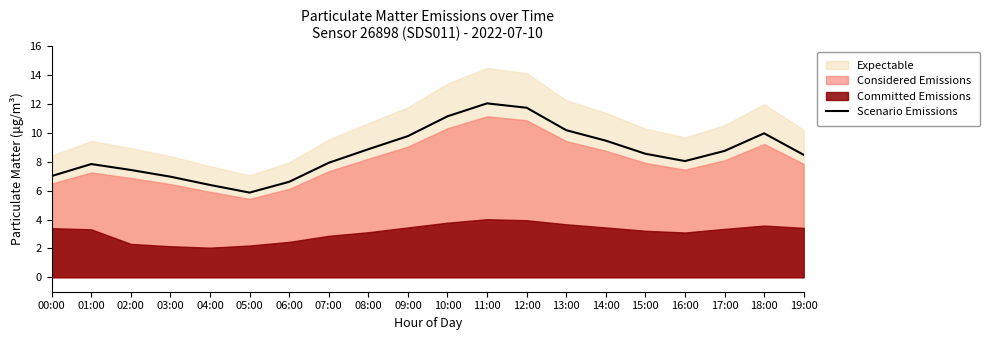

Between 11:00 and 14:00, which is larger?

11:00